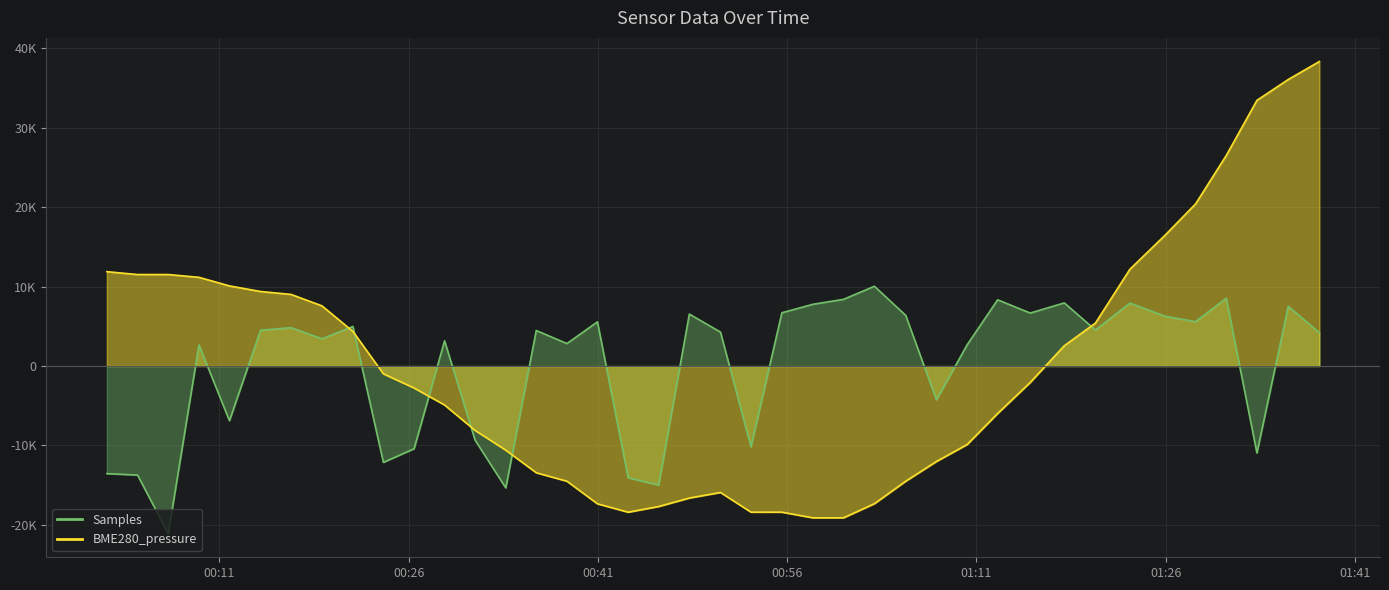

How many data points in Samples are less than 4474?

20